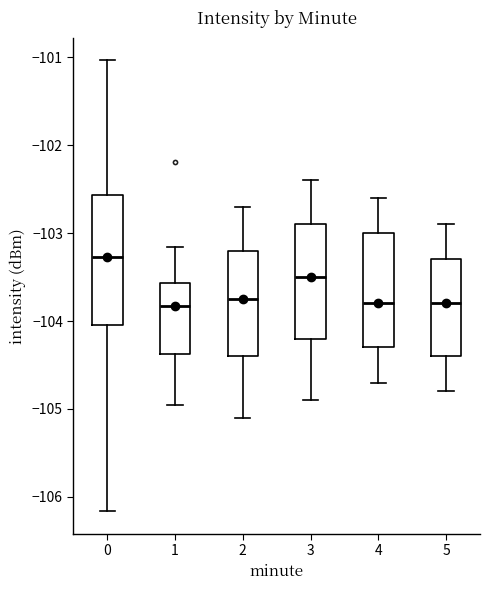

Reading left to right, read every box against the y-axis: the position of its median line, the range the box covers, and the ends of its whiskers. The values are not printed on the chart, so give them approximately, as read against the axis.

0: median -103.3, box -104.0 to -102.6, whiskers -106.2 to -101.0
1: median -103.8, box -104.4 to -103.6, whiskers -105.0 to -103.2
2: median -103.7, box -104.4 to -103.2, whiskers -105.1 to -102.7
3: median -103.5, box -104.2 to -102.9, whiskers -104.9 to -102.4
4: median -103.8, box -104.3 to -103.0, whiskers -104.7 to -102.6
5: median -103.8, box -104.4 to -103.3, whiskers -104.8 to -102.9